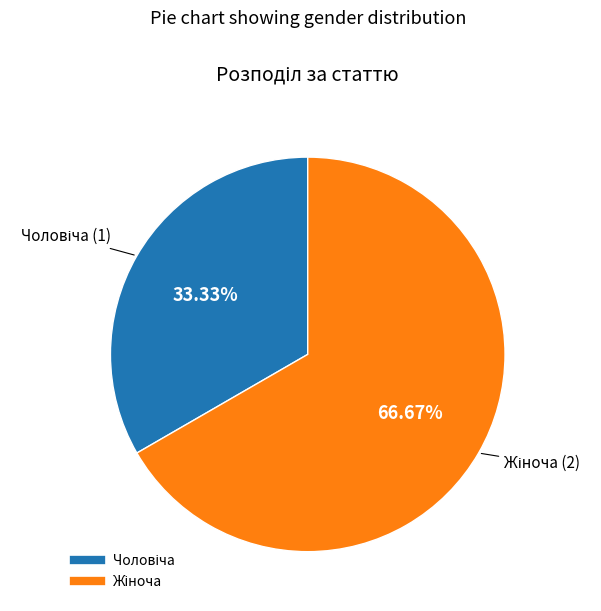

Does any single category account for the majority?

Yes